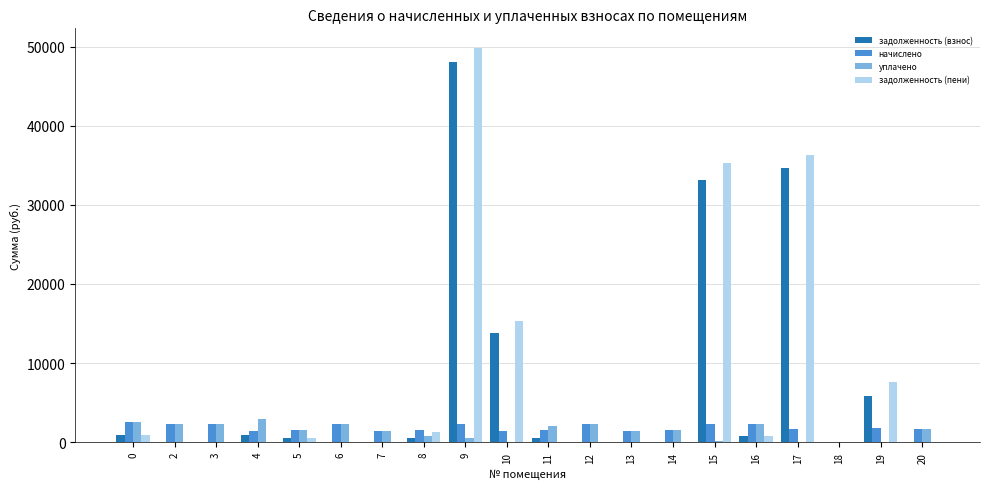

What value does the задолженность (взнос) series have at 11?

503.9